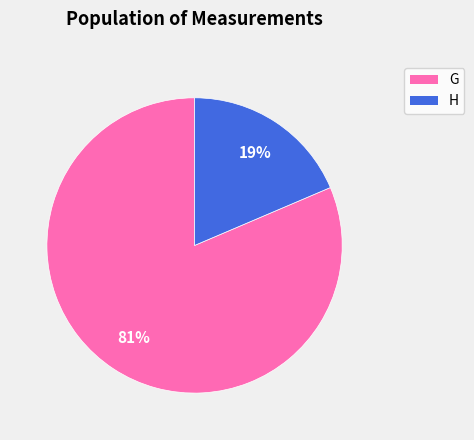

Is it true that G is 94% of the pie?

False